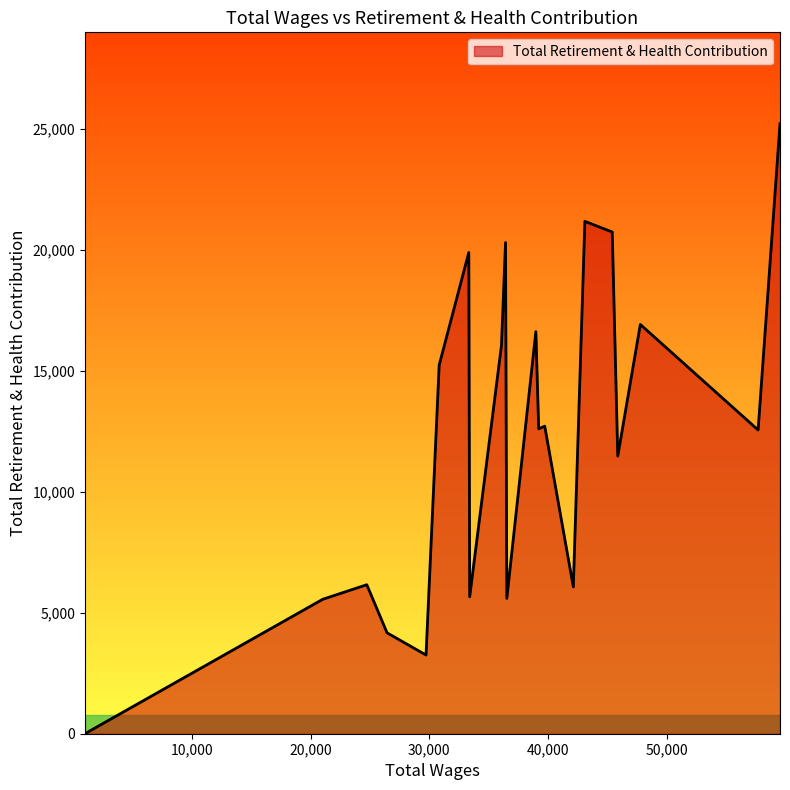

What is the maximum value shown in the chart?

25195